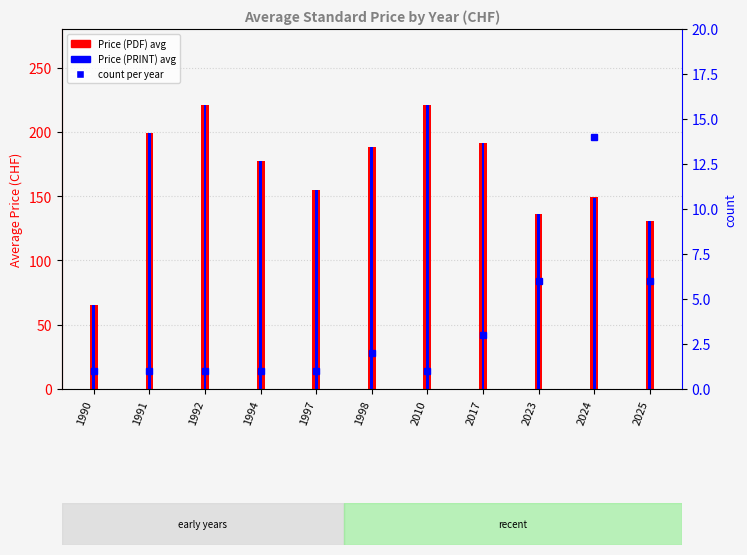

Reading left to right, extract all data points from this chart.

Price (PDF): 1990=65.0	1991=199.0	1992=221.0	1994=177.0	1997=155.0	1998=188.0	2010=221.0	2017=191.7	2023=136.4	2024=149.0	2025=130.3
Price (PRINT): 1990=65.0	1991=199.0	1992=221.0	1994=177.0	1997=155.0	1998=188.0	2010=221.0	2017=191.7	2023=136.4	2024=148.6	2025=130.3